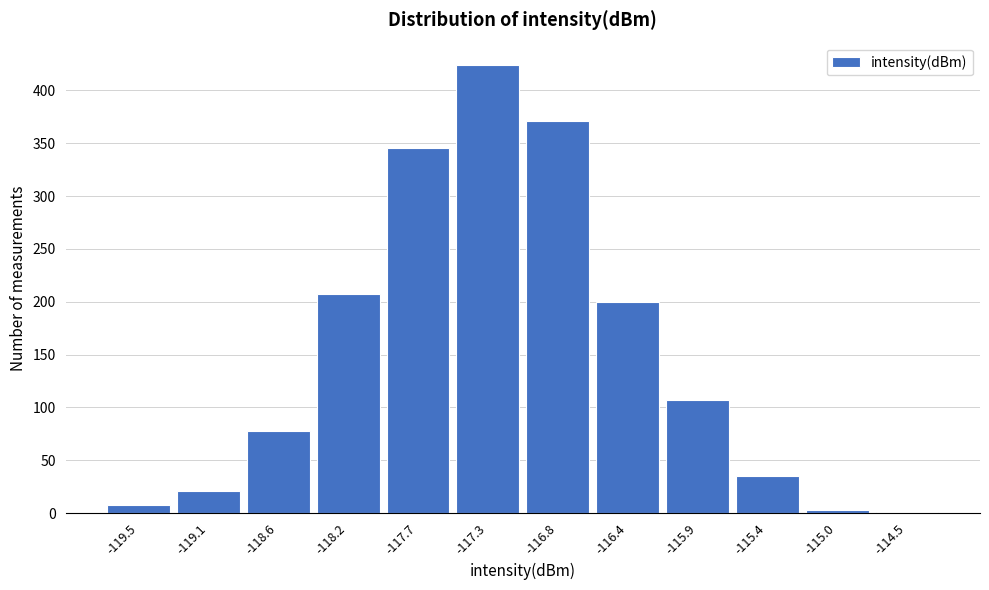

What is the height of the bar covering -117.50 to -117.05 on the x-axis? Neither the bar edges nor the heights are printed on the chart, so give them approximately, as read against the axes.

425